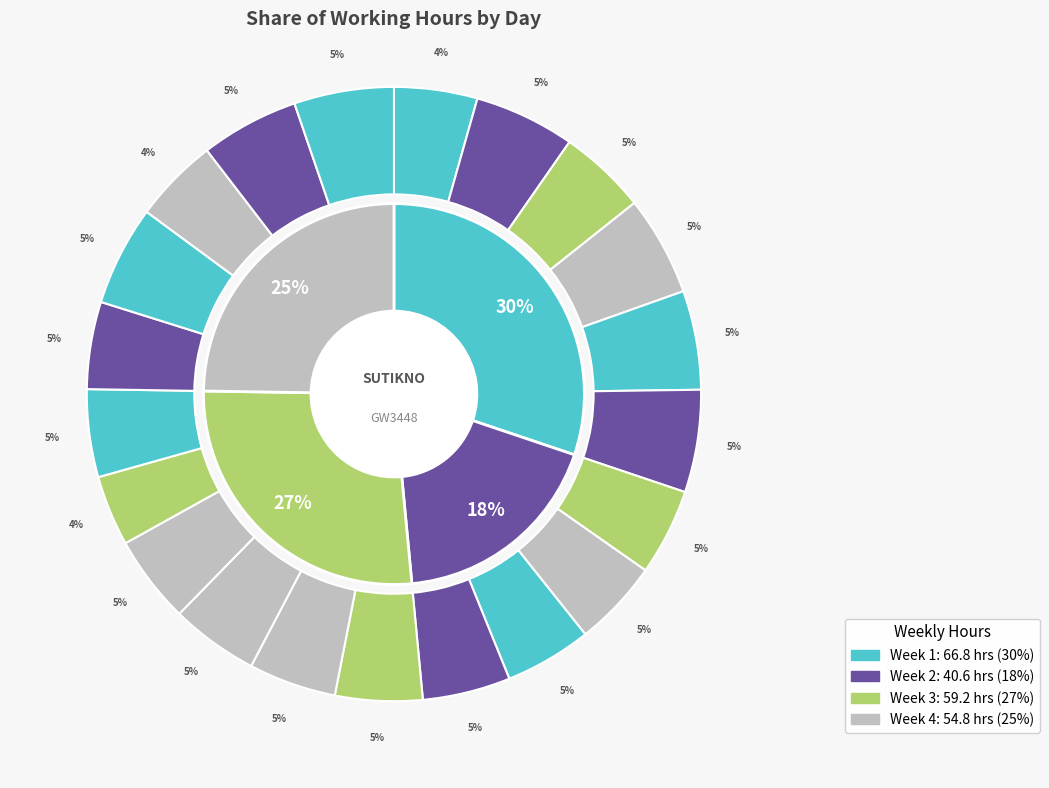

To the nearest percent, what percentage of the pie is 2 Fri?

5%